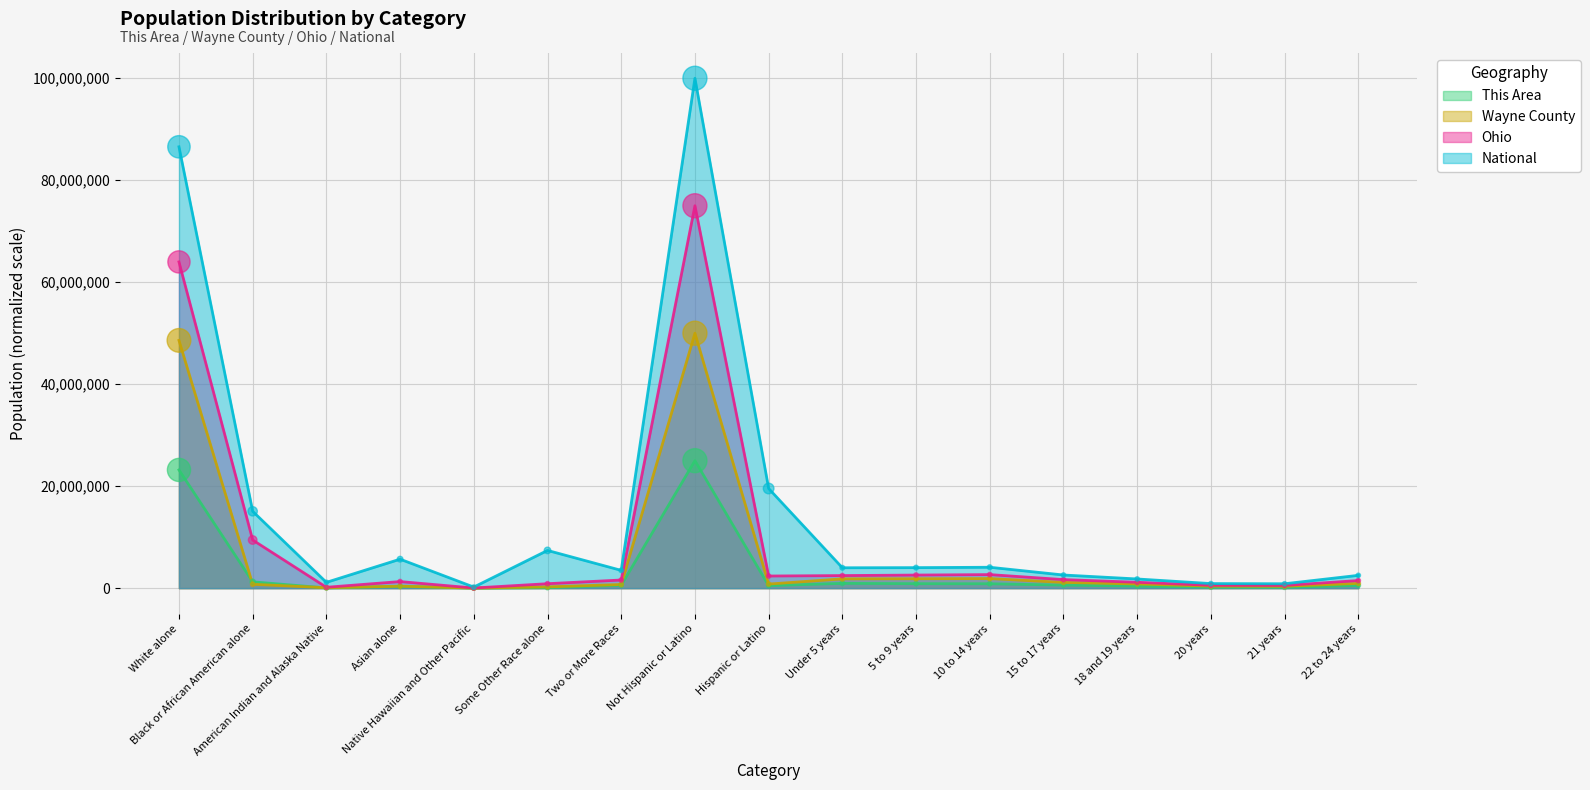

Which series reaches the maximum Y coordinate?

National